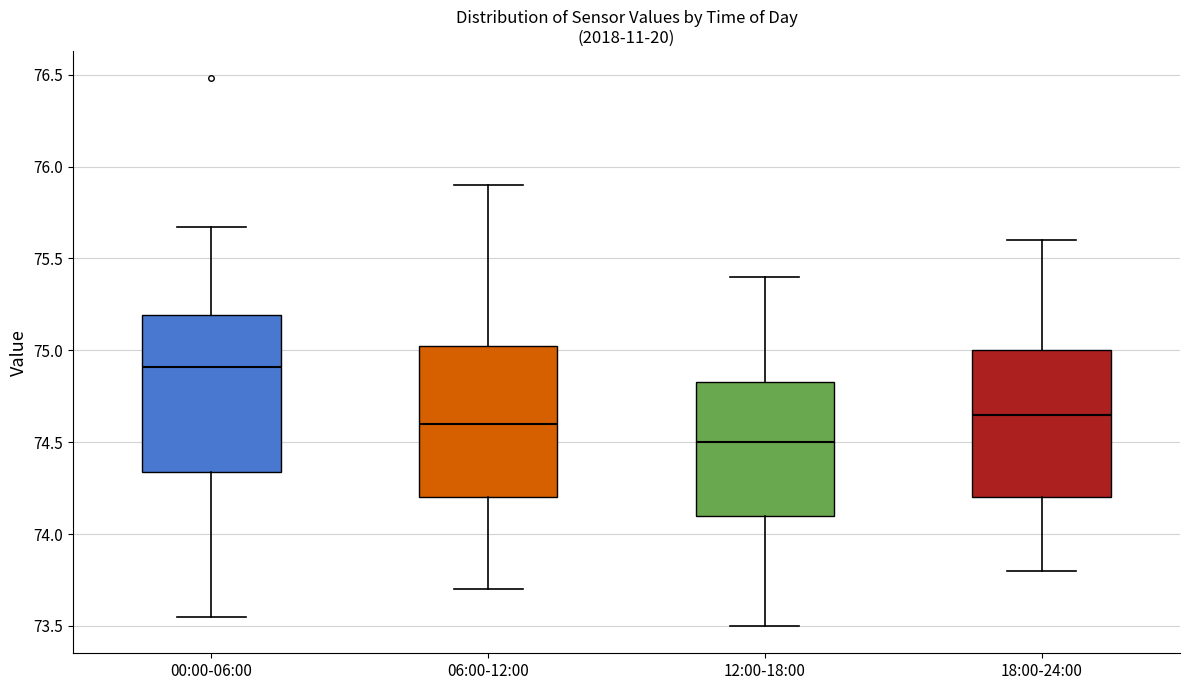

Reading left to right, read every box against the y-axis: the position of its median line, the range the box covers, and the ends of its whiskers. The values are not printed on the chart, so give them approximately, as read against the axis.

00:00-06:00: median 74.90, box 74.35 to 75.20, whiskers 73.55 to 75.65
06:00-12:00: median 74.60, box 74.20 to 75.05, whiskers 73.70 to 75.90
12:00-18:00: median 74.50, box 74.10 to 74.85, whiskers 73.50 to 75.40
18:00-24:00: median 74.65, box 74.20 to 75.00, whiskers 73.80 to 75.60